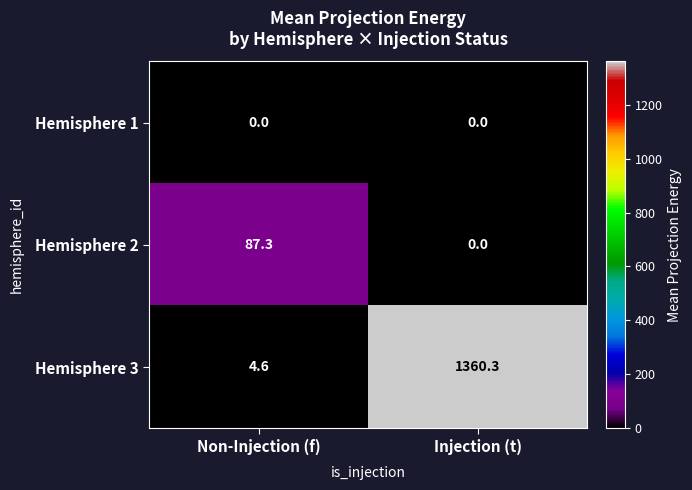

Which series has the widest spread of values?

Hemisphere 3